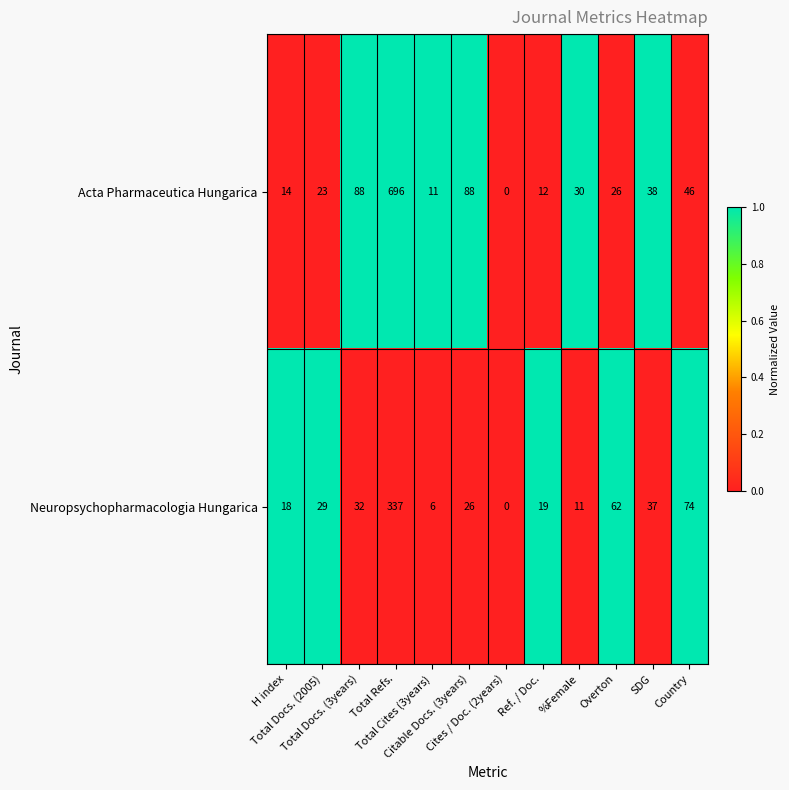

At how many categories does at least one series exceed 26?

8